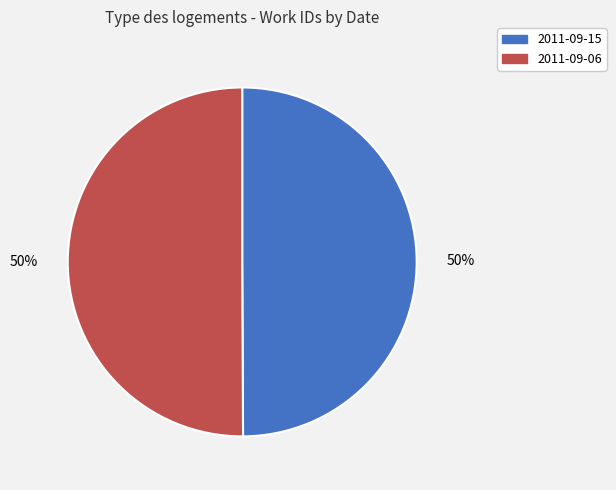

The 2011-09-15 slice represents 50% of the pie. True or false?

True